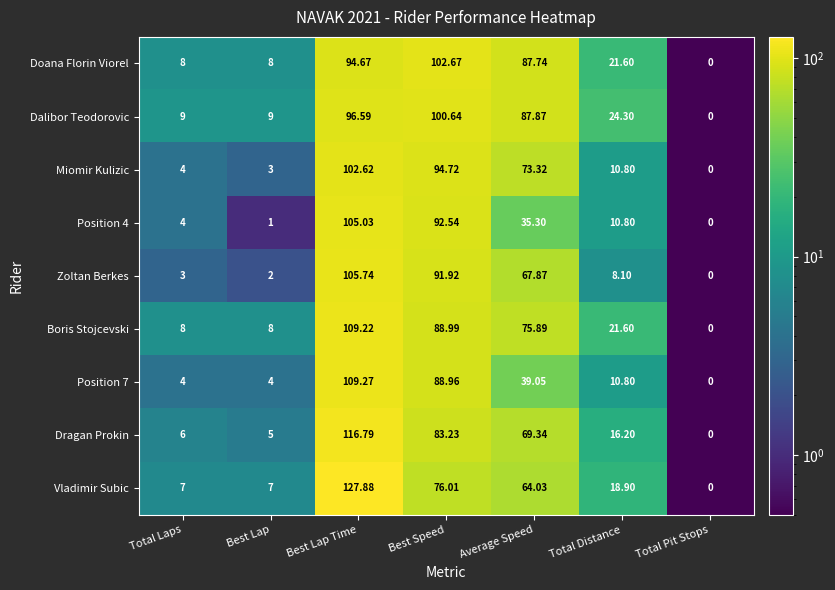

At which label is Doana Florin Viorel closest to 51?

Total Distance